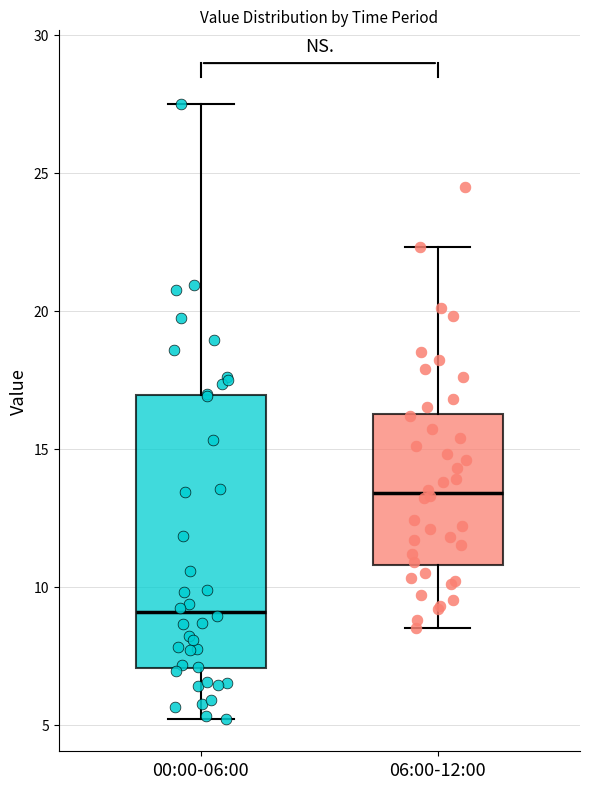

Comparing the boxes themselves (not the whiskers), which one is the tallest?

00:00-06:00